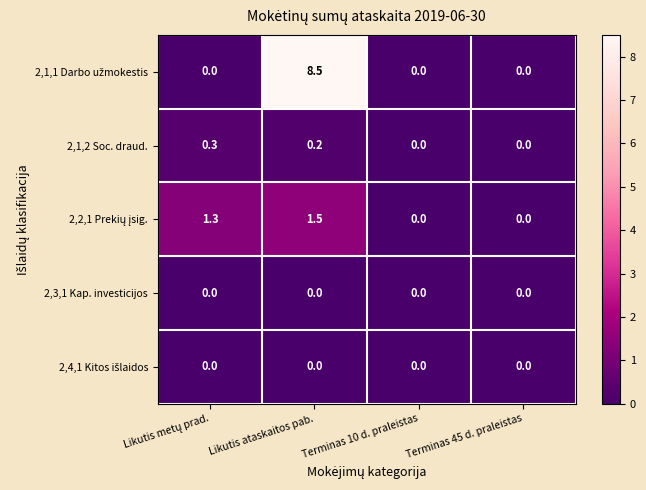

What is the spread (max minus min) of values at Likutis ataskaitos pab.?

8.5